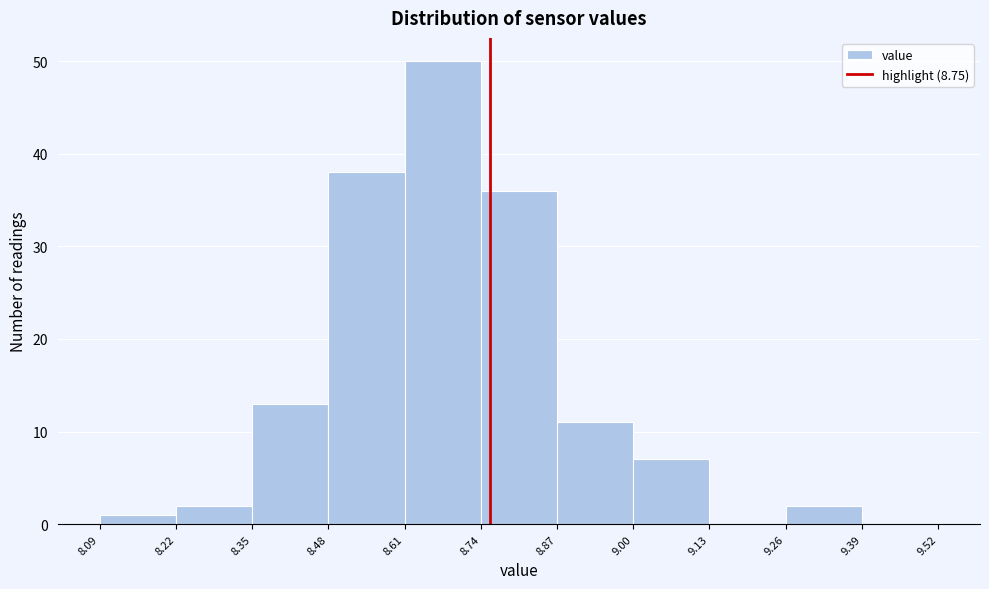

Reading left to right, transcribe this chart: for each bar, give the range it covers on the x-axis and its height. The values are not printed on the chart, so give them approximately, as read against the axis.

8.09 to 8.22: 1
8.22 to 8.35: 2
8.35 to 8.48: 13
8.48 to 8.61: 38
8.61 to 8.74: 50
8.74 to 8.87: 36
8.87 to 9.00: 11
9.00 to 9.13: 7
9.13 to 9.26: 0
9.26 to 9.39: 2
9.39 to 9.52: 0